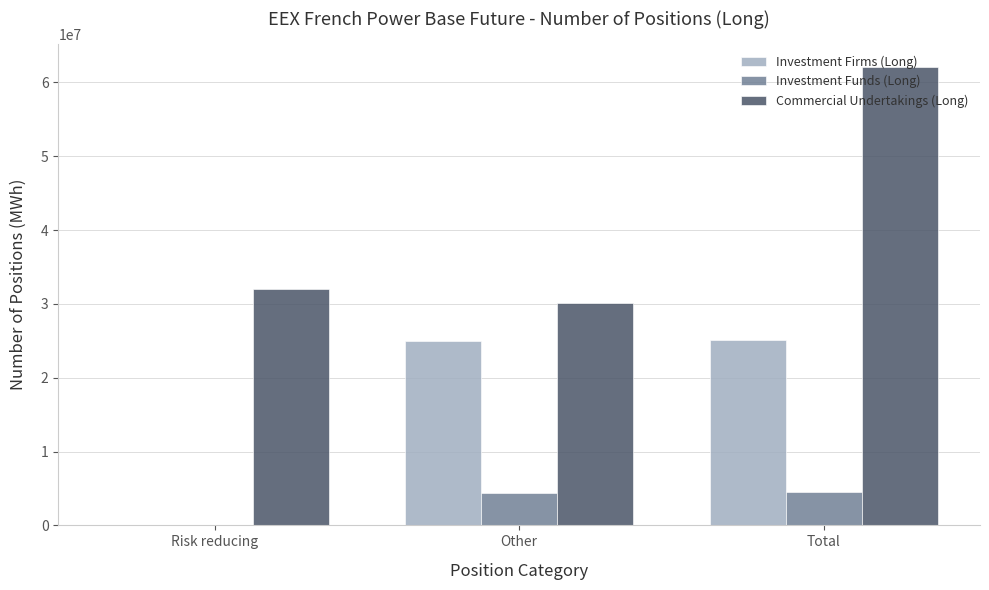

What is the sum of all Investment Funds (Long) values?

8932434